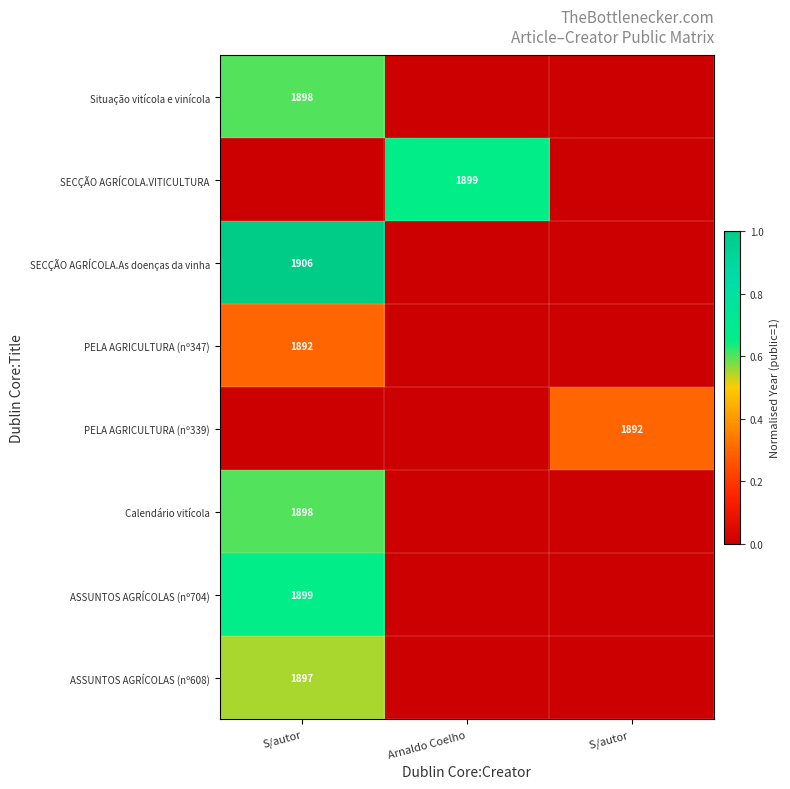

The value of PELA AGRICULTURA (nº339) at S/autor  is 1892. True or false?

True